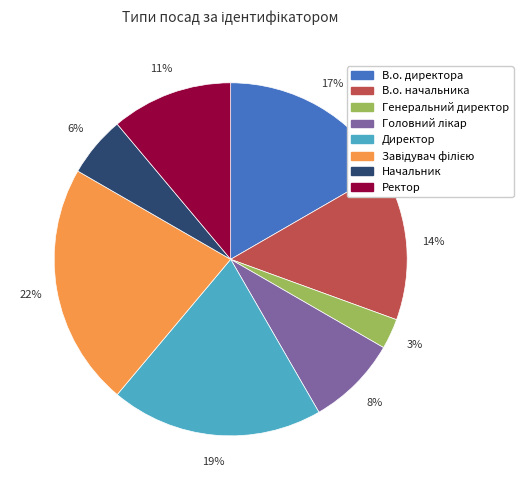

To the nearest percent, what percentage of the pie is Генеральний директор?

3%